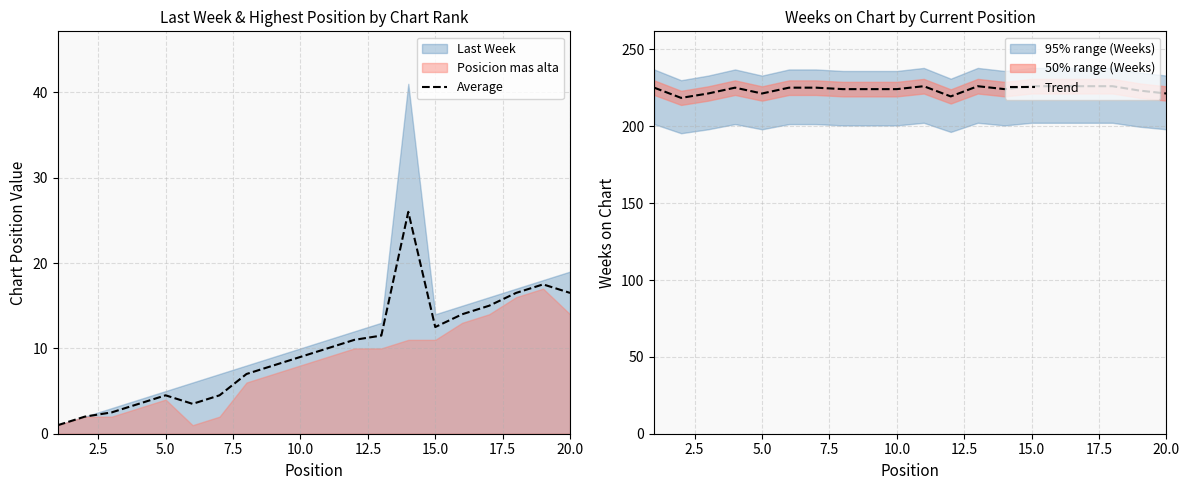

Which series has the largest total across all categories?

Trend